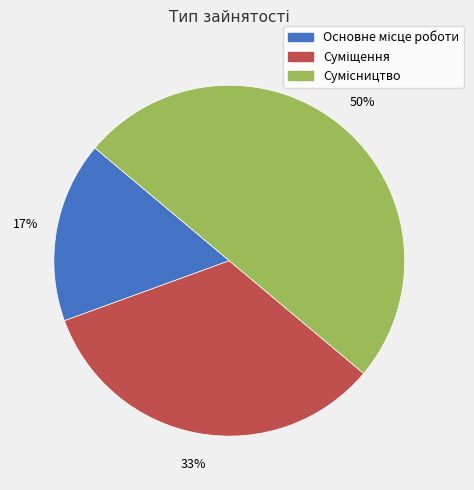

To the nearest percent, what is the average slice percentage?

33%